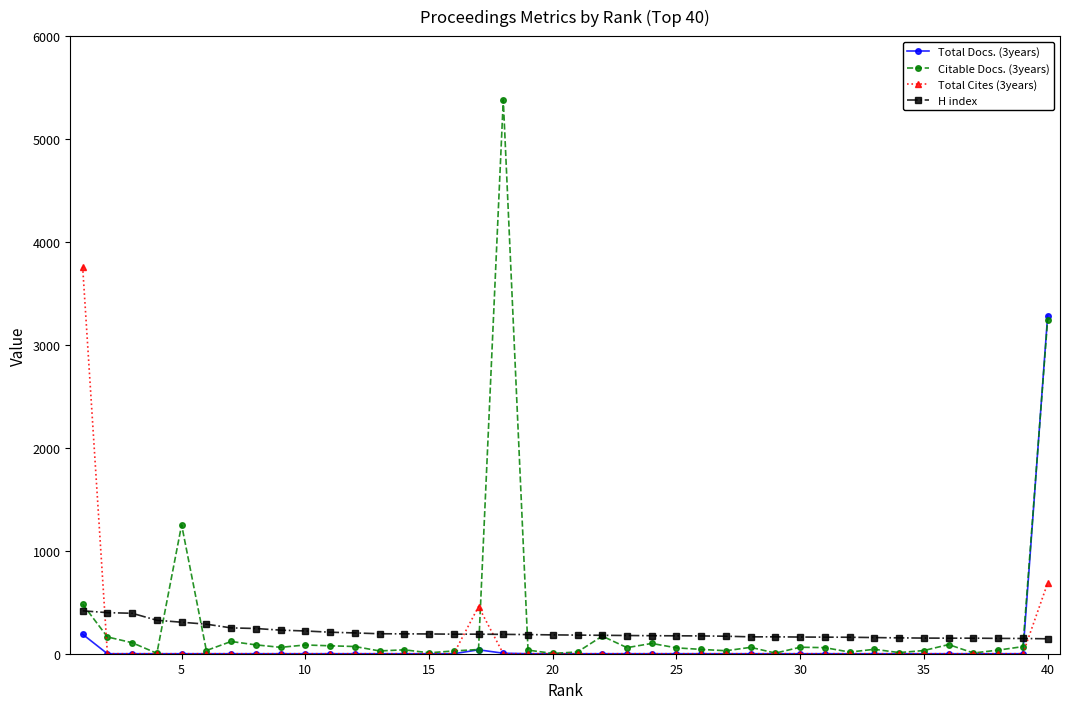

At how many categories does at least one series exceed 3092?

3